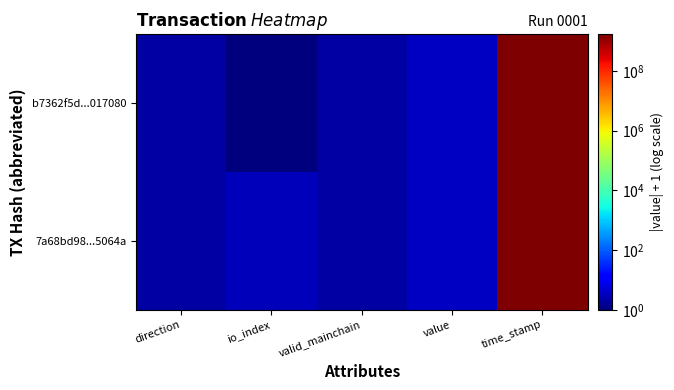

Reading left to right, list all the values displayed in this chart.

b7362f5d...017080: direction=2.0	io_index=1.0	valid_mainchain=2.0	value=3.6	time_stamp=1657171928.0
7a68bd98...5064a: direction=2.0	io_index=3.0	valid_mainchain=2.0	value=3.6	time_stamp=1657098960.0